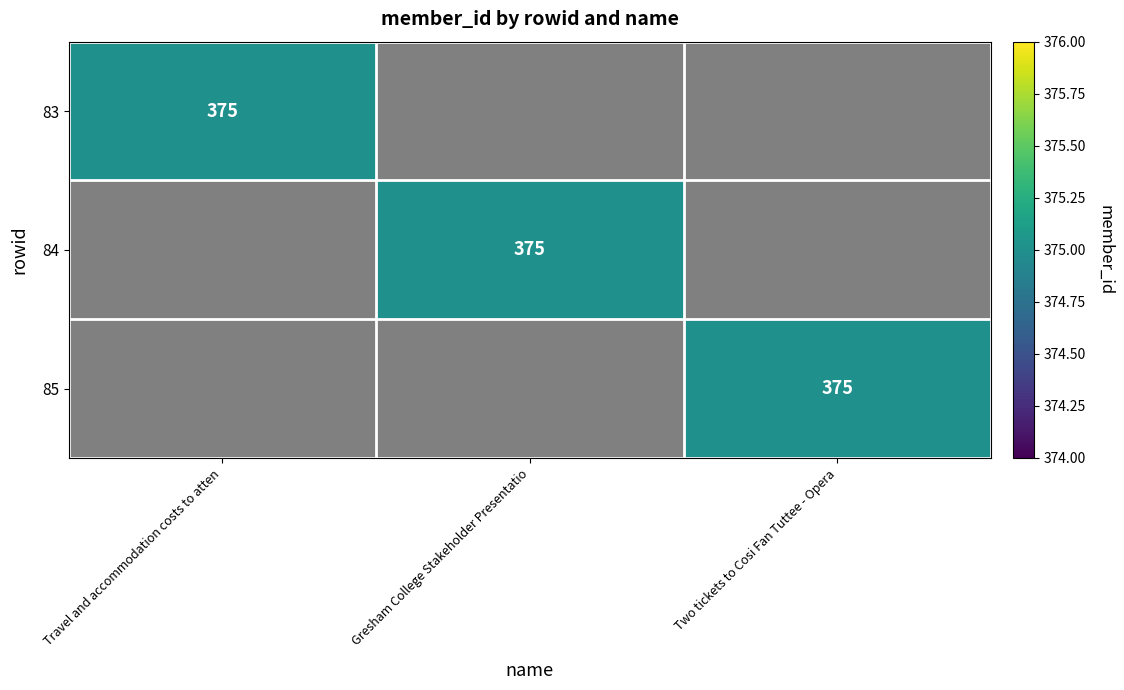

True or false: 84 has a value of 375 at Gresham College Stakeholder Presentatio.

True